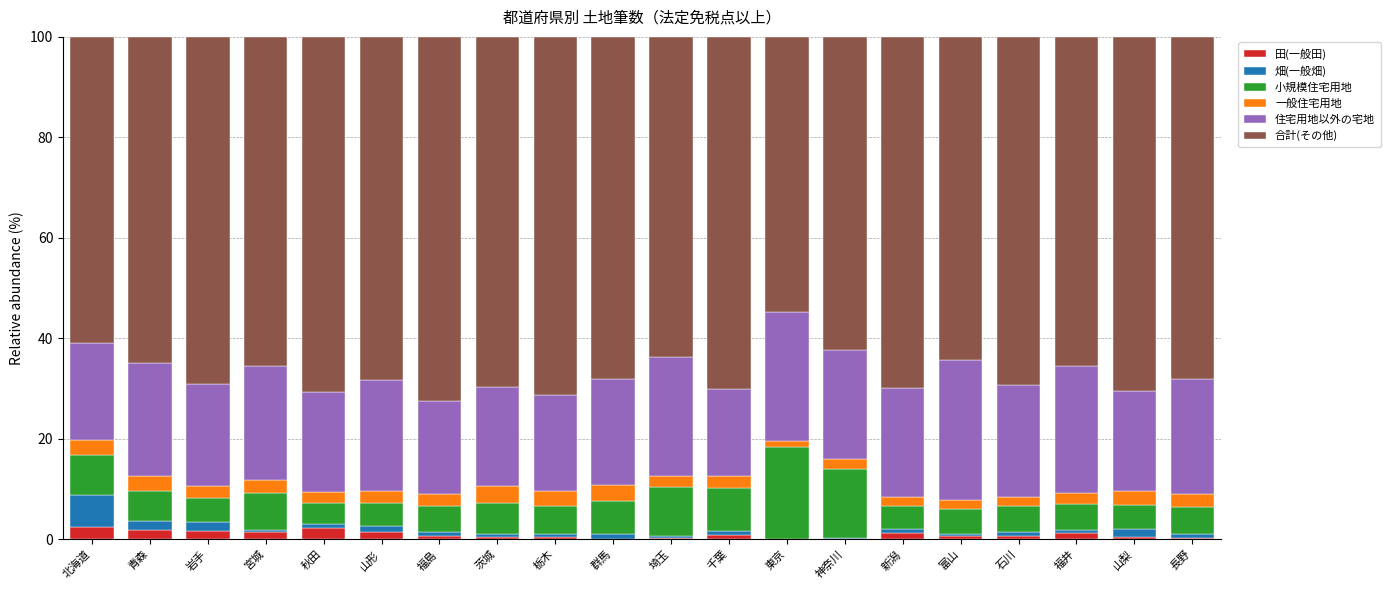

What is the sum of all 田(一般田) values?

18.1